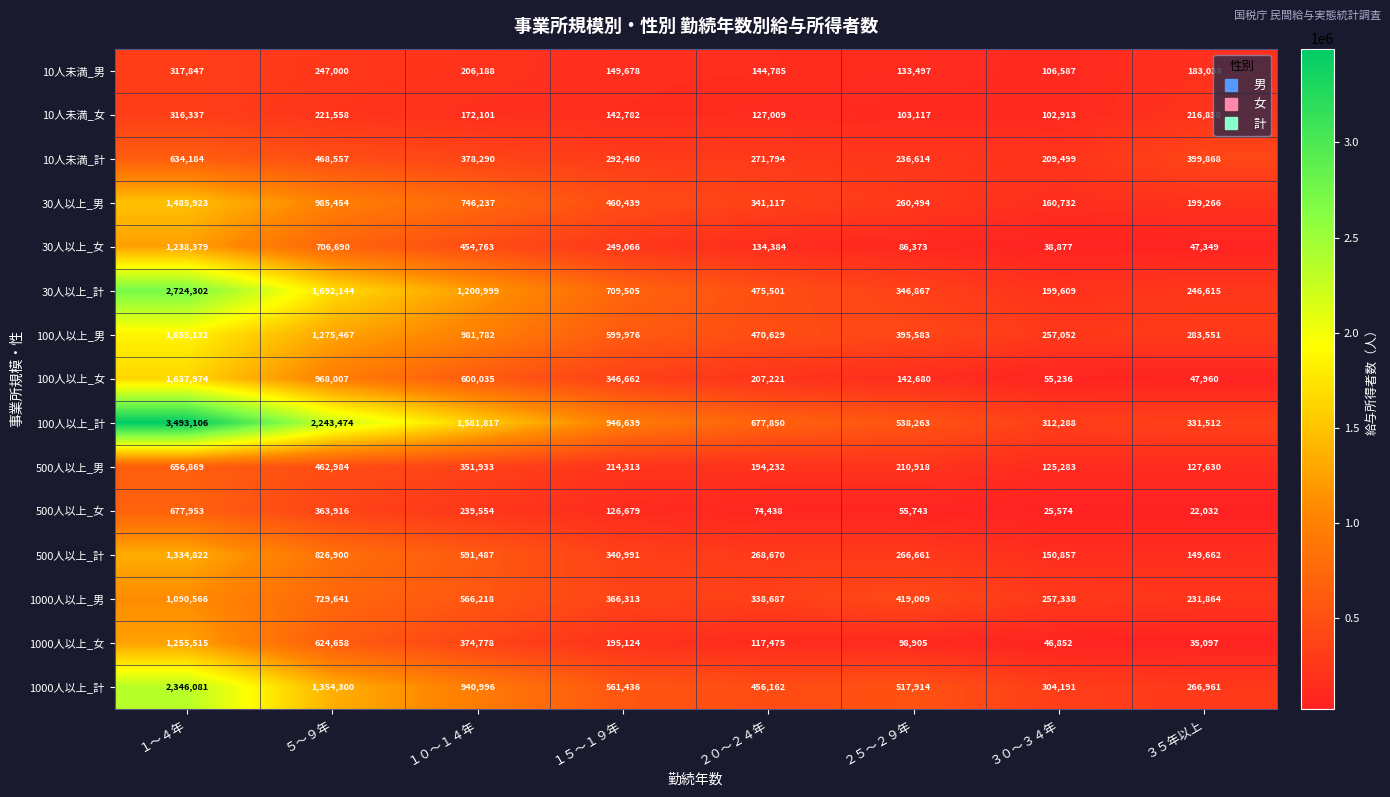

At how many categories does at least one series exceed 1017935?

3